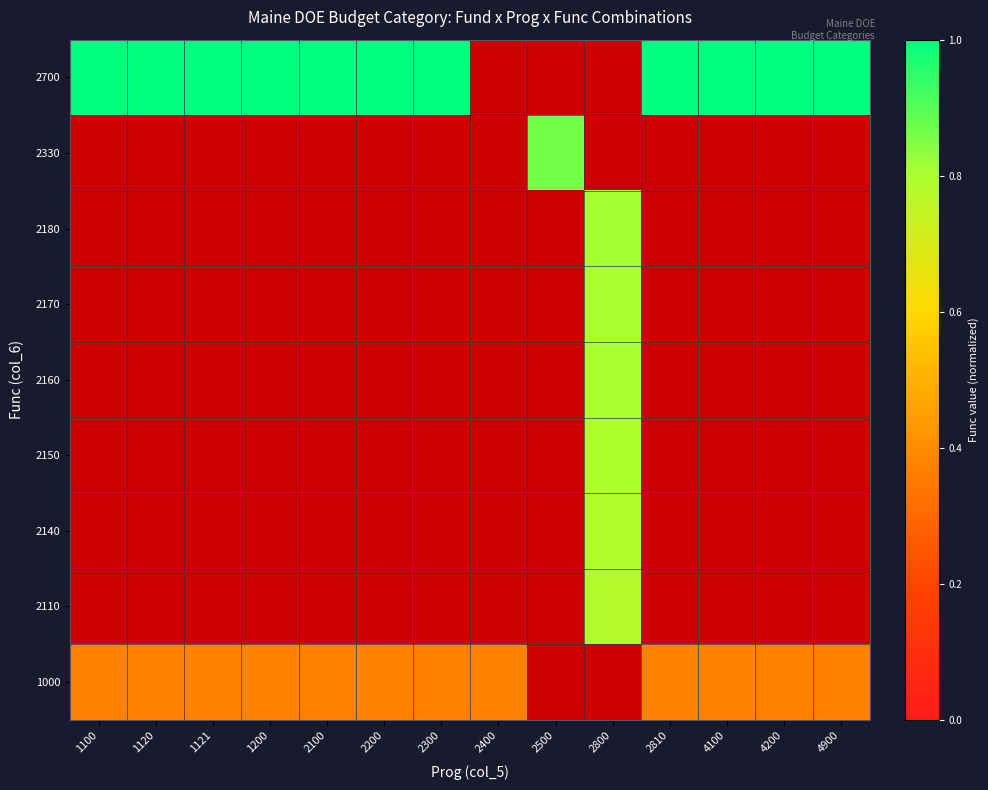

What is the difference between the highest and lowest values at 4900?

0.6